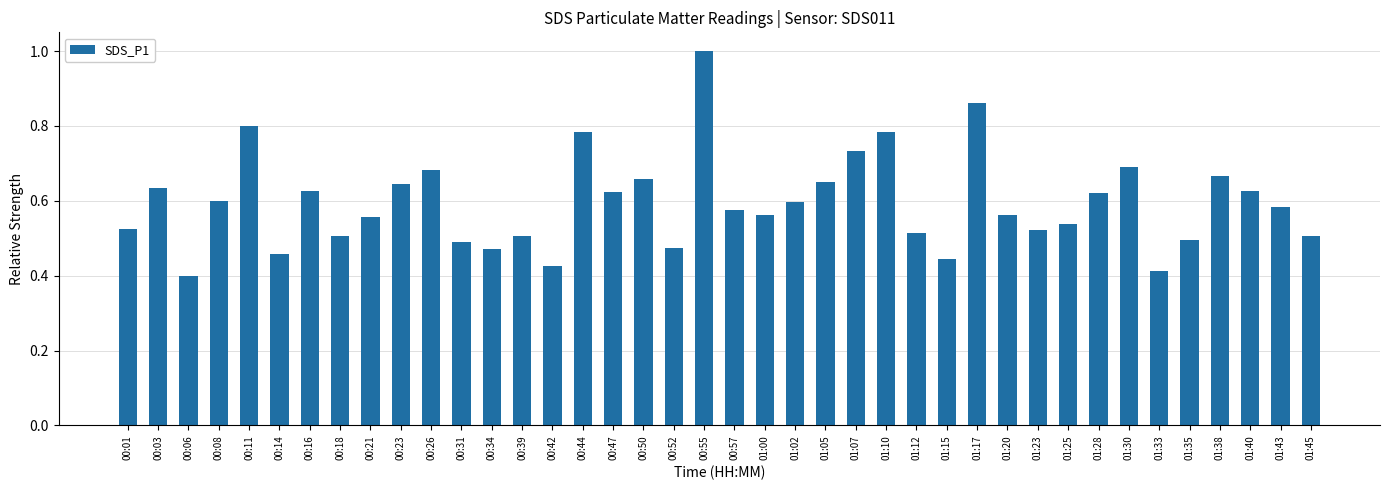

Count the number of data series in this chart.

1